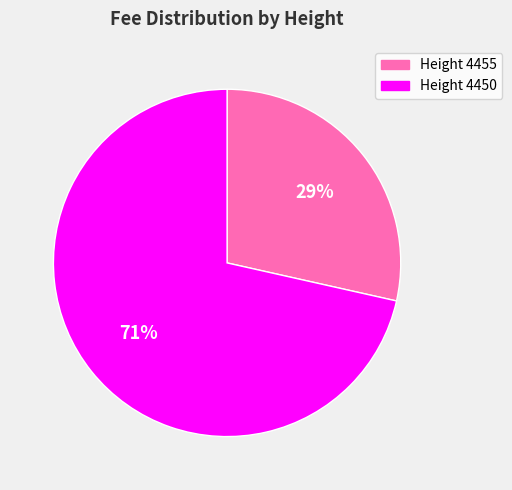

Is there any slice that represents more than half of the pie?

Yes